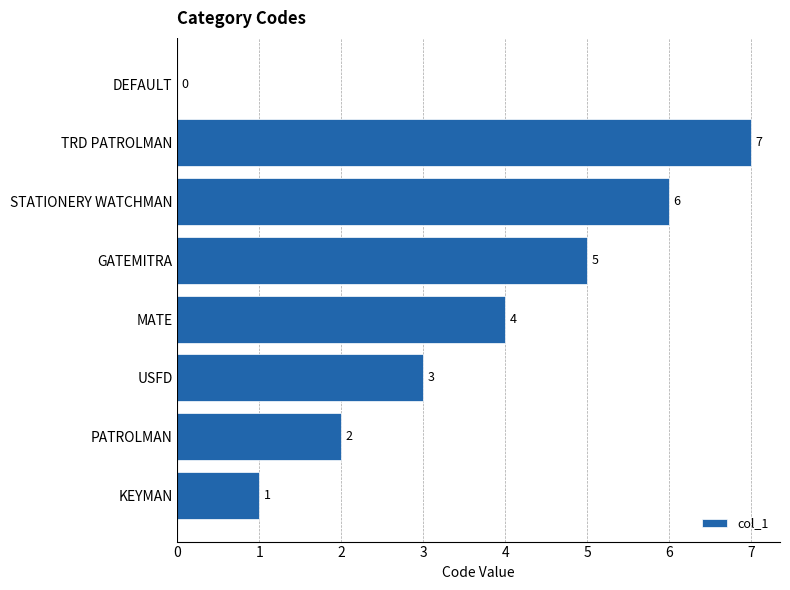

What is the approximate value at USFD?

3